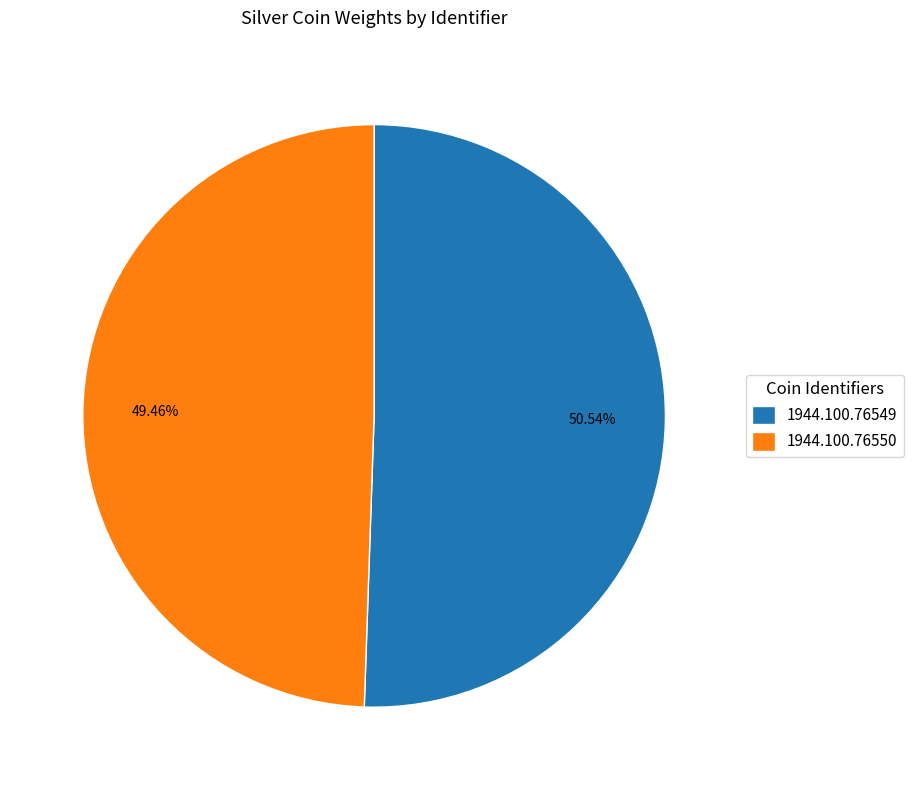

How many segments does this pie chart have?

2